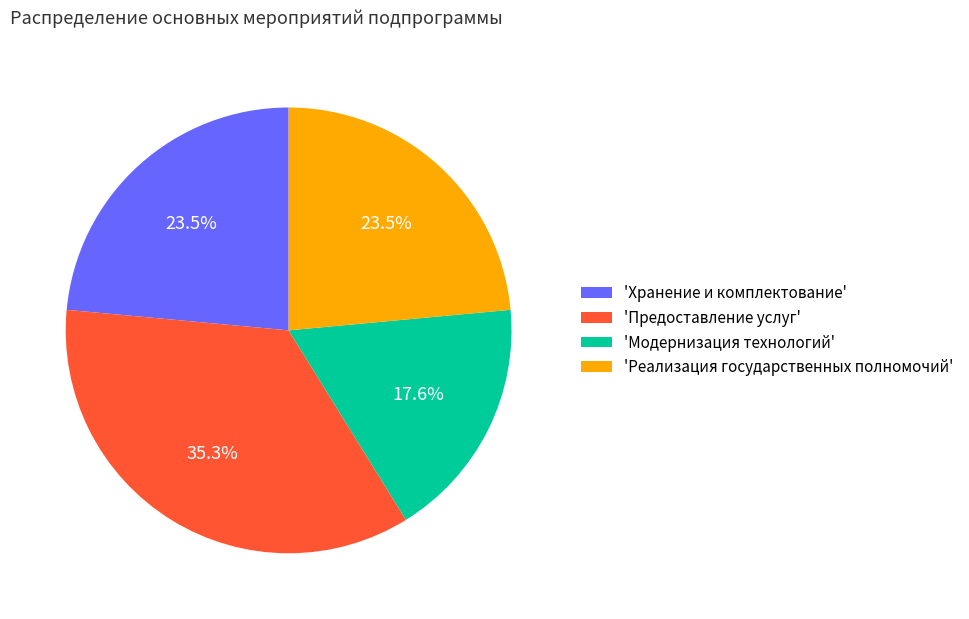

To the nearest percent, what is the difference between the largest and smallest slice percentages?

18%